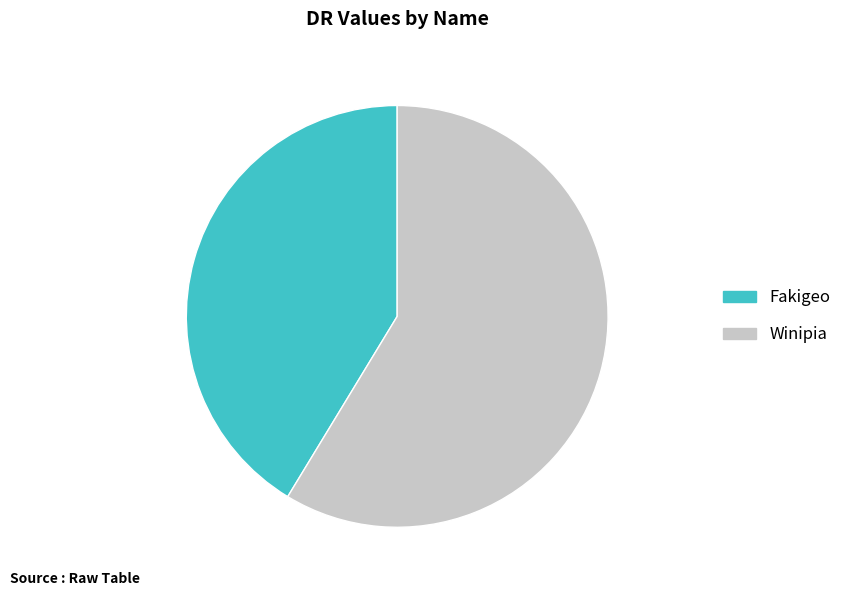

Is Winipia the majority of the pie?

Yes